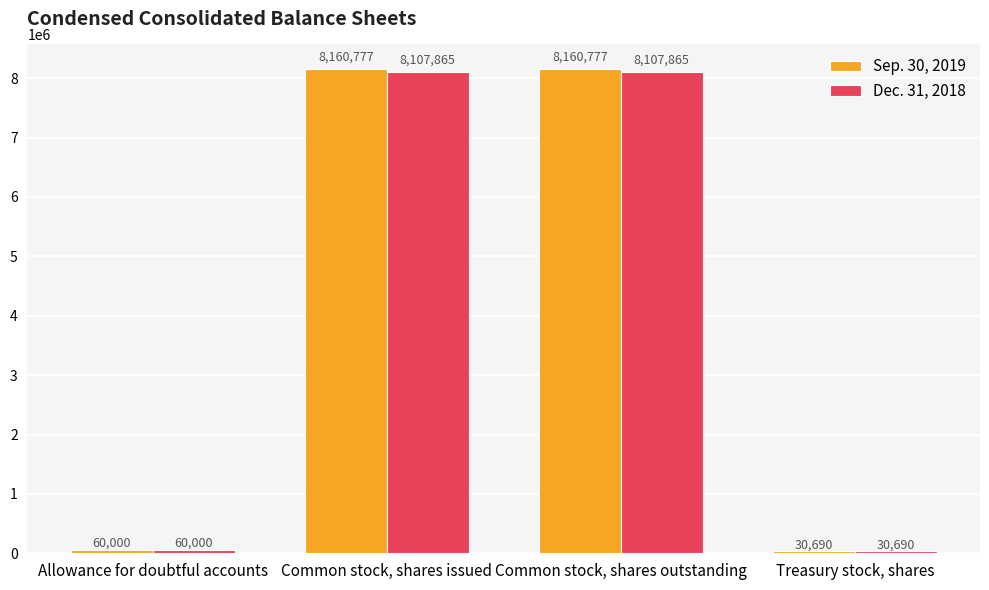

True or false: Sep. 30, 2019 has a value of 60000 at Allowance for doubtful accounts.

True